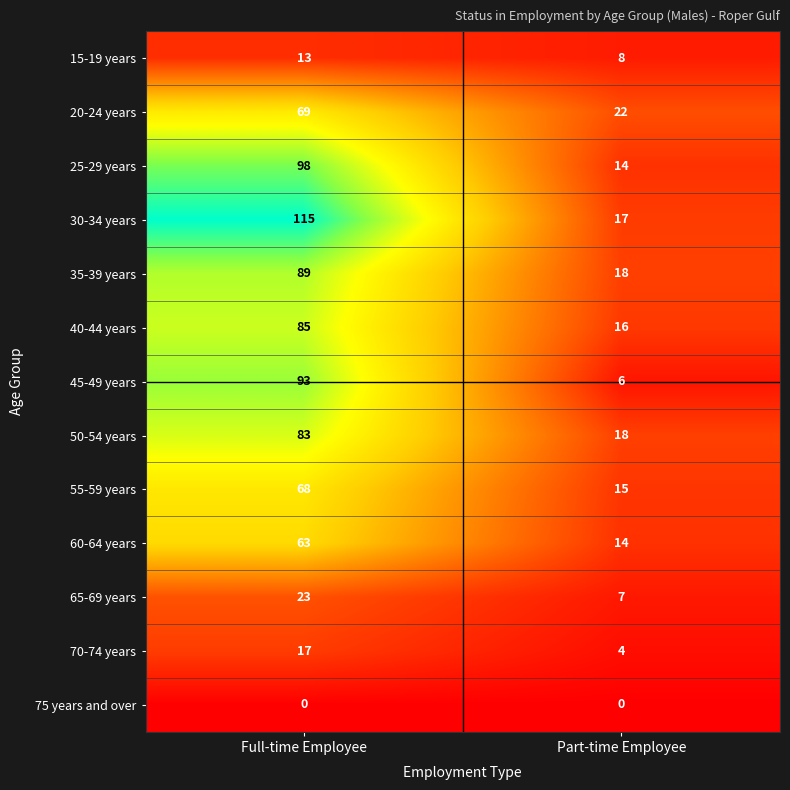

What is the maximum value shown in the chart?

115